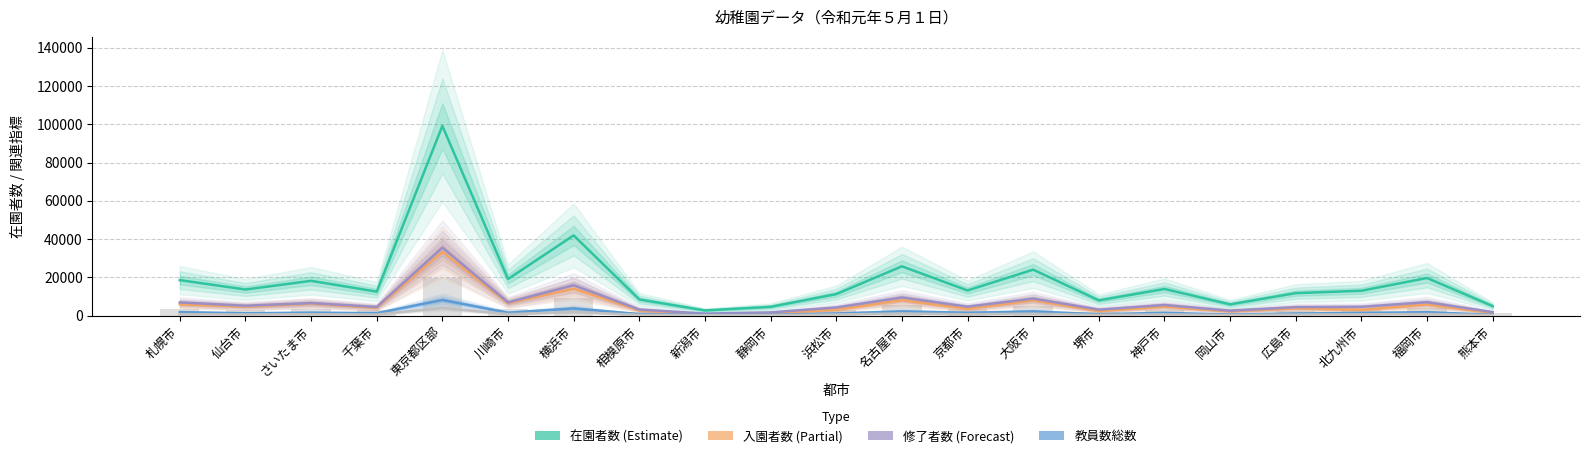

How many bars are there in total?

105